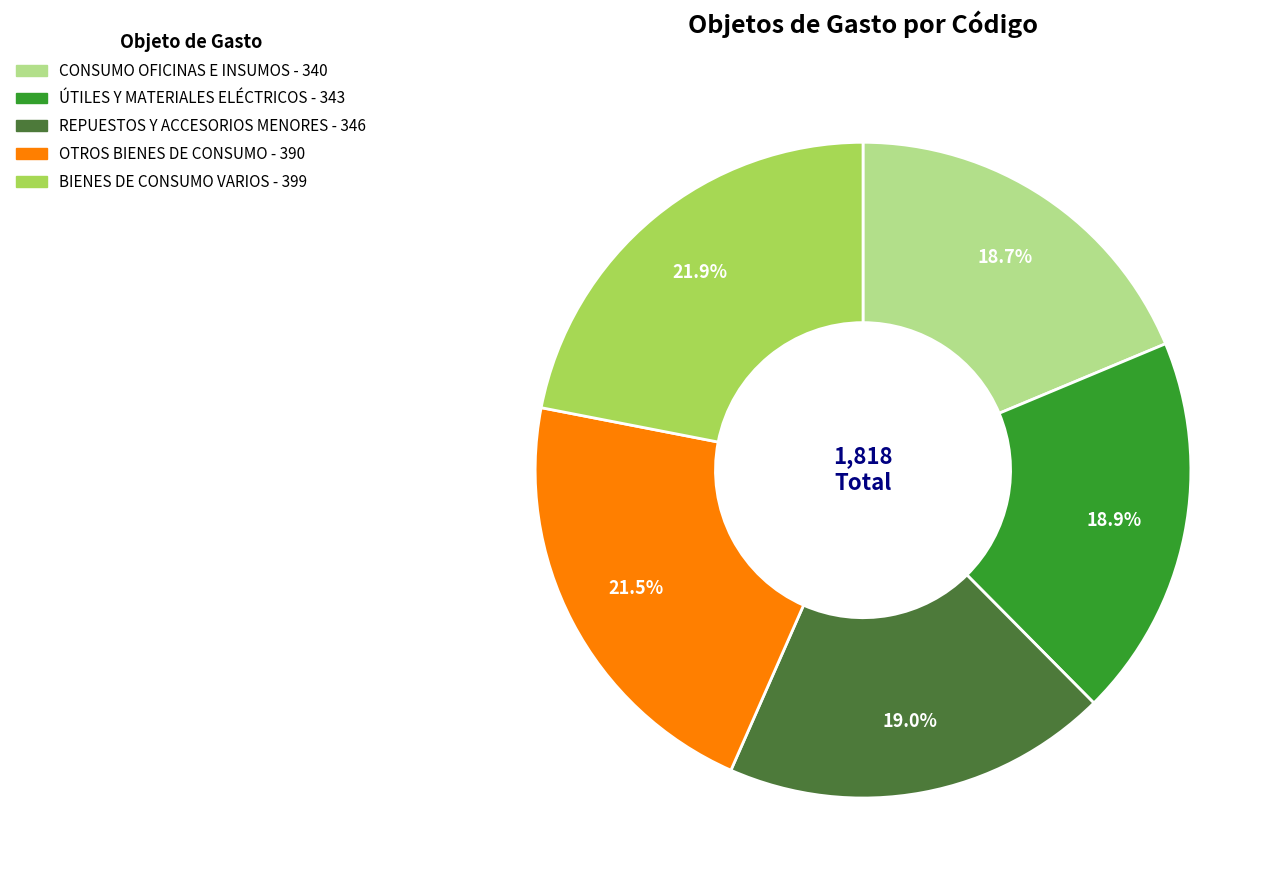

How many segments does this pie chart have?

5